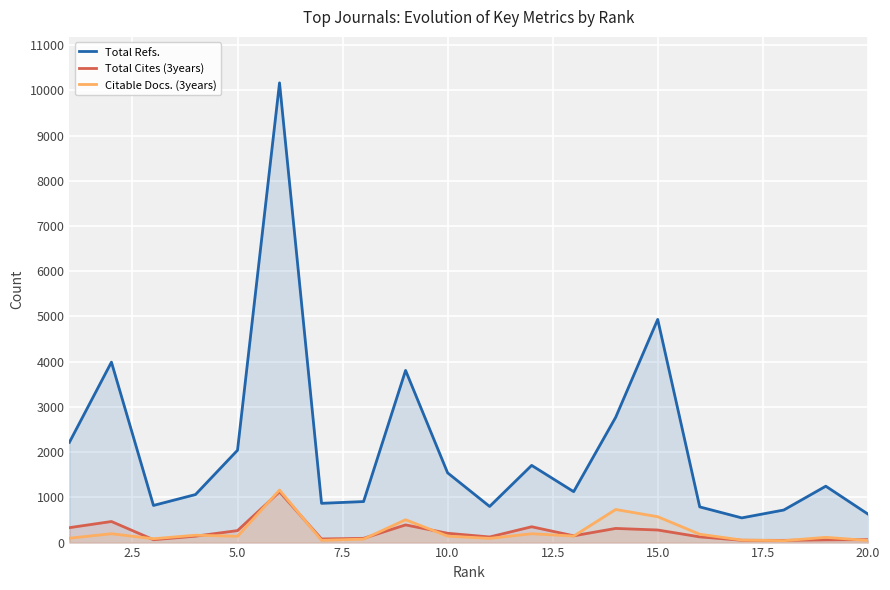

Count the number of categories in the chart.

20